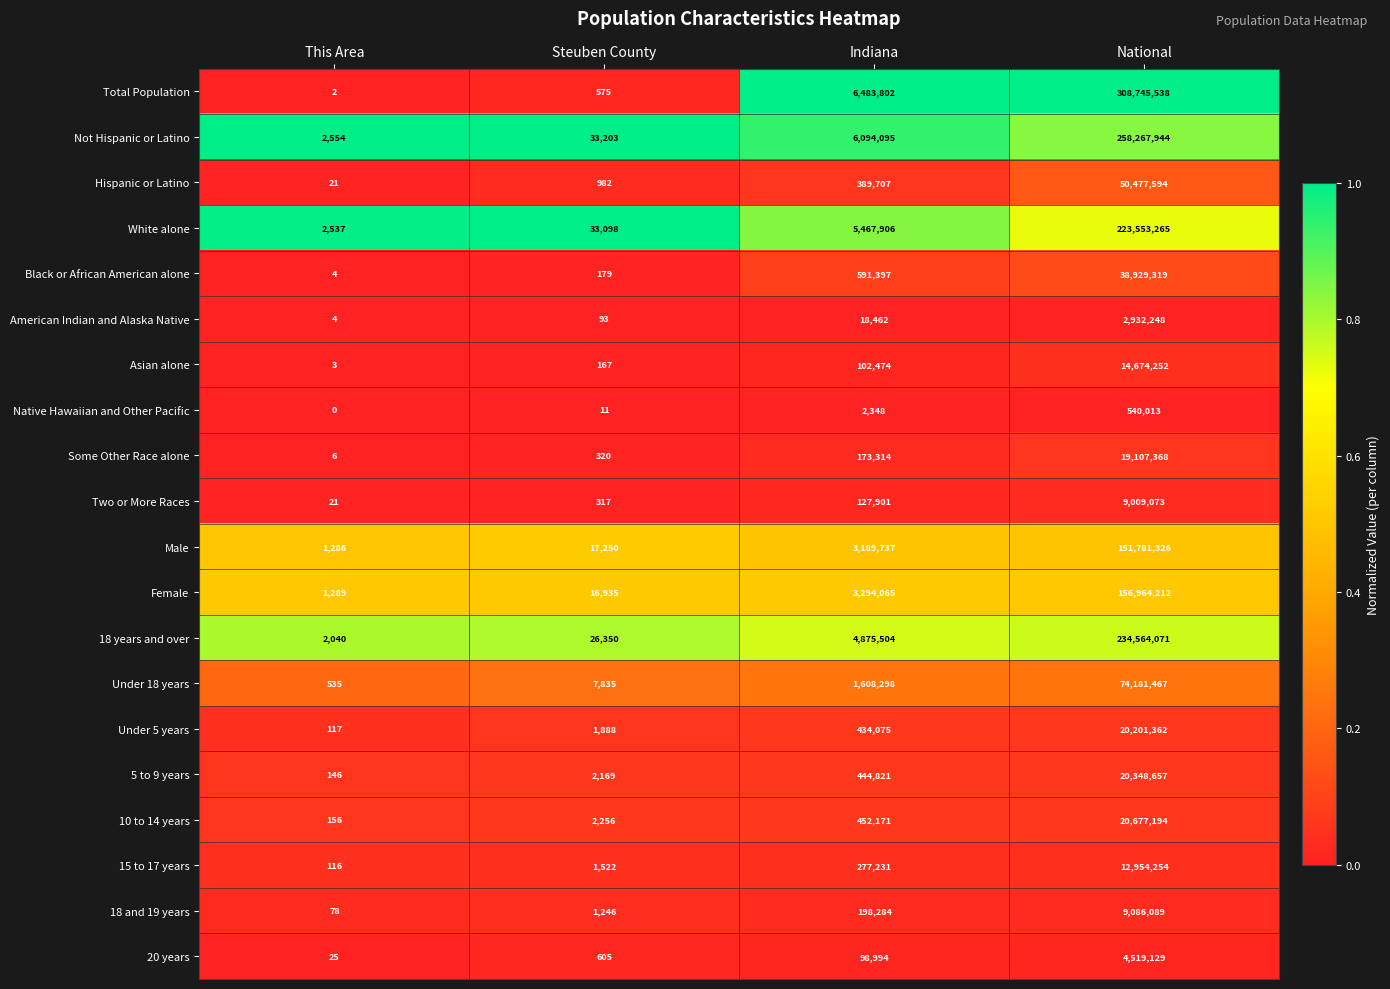

Rank the series at Steuben County from highest to lowest value.

Not Hispanic or Latino, White alone, 18 years and over, Male, Female, Under 18 years, 10 to 14 years, 5 to 9 years, Under 5 years, 15 to 17 years, 18 and 19 years, Hispanic or Latino, 20 years, Total Population, Some Other Race alone, Two or More Races, Black or African American alone, Asian alone, American Indian and Alaska Native, Native Hawaiian and Other Pacific